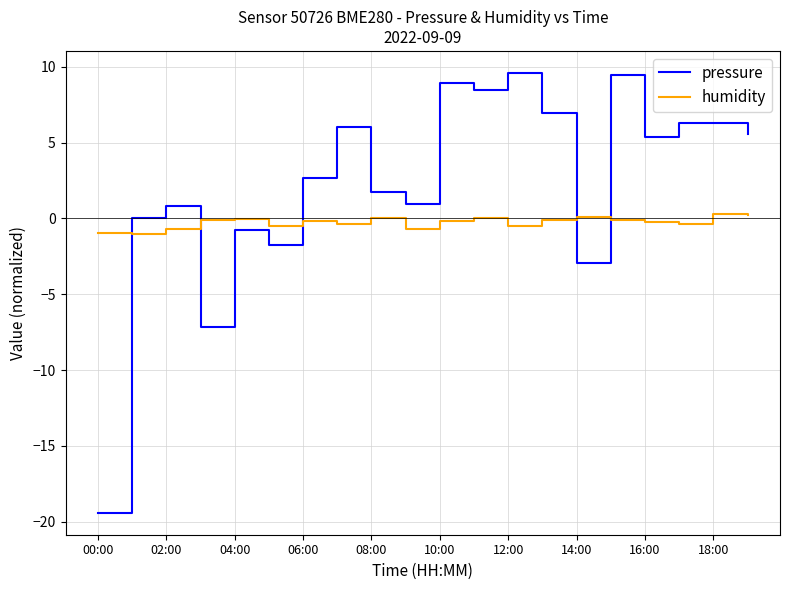

What is the lowest value of the humidity series?

-1.0